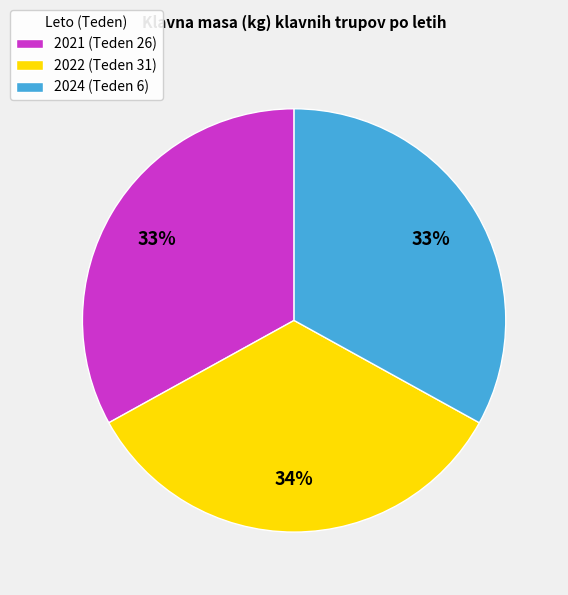

To the nearest percent, what is the combined percentage of 2024 (Teden 6) and 2022 (Teden 31)?

67%